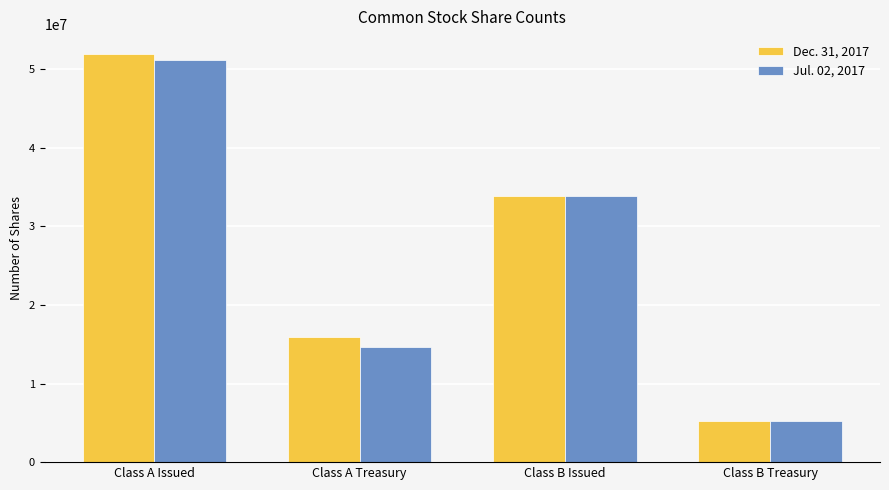

True or false: Jul. 02, 2017 has a value of 2378211 at Class B Treasury.

False